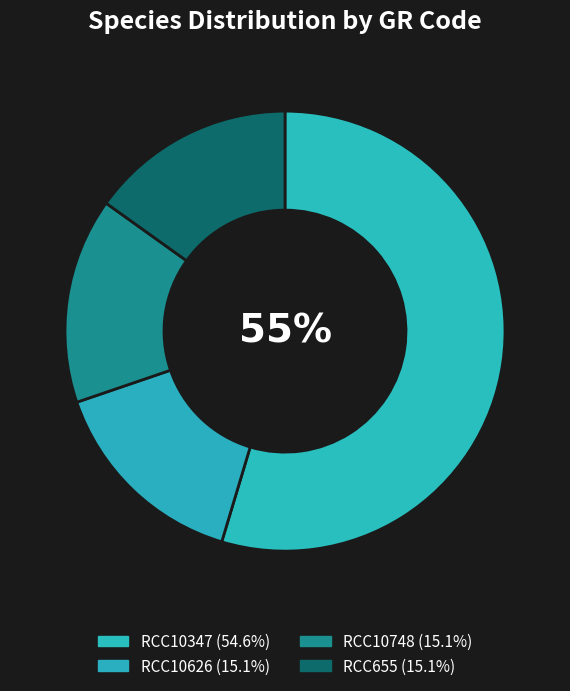

How many slices are in this pie chart?

4